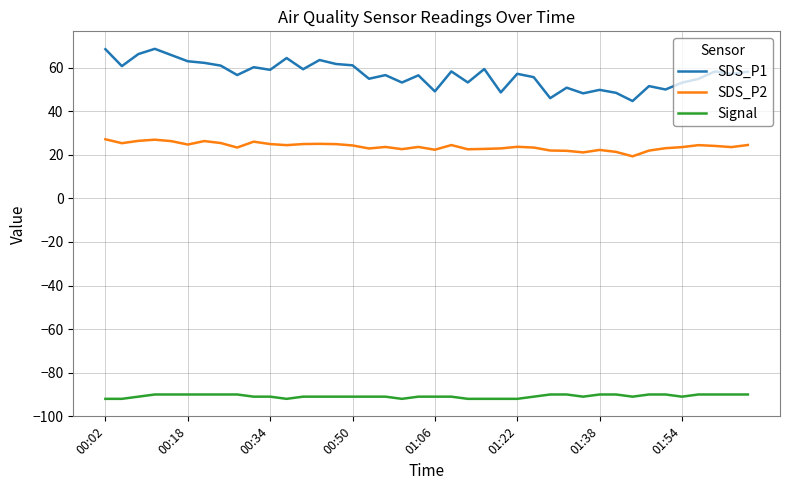

What is the maximum value for SDS_P1?

68.6